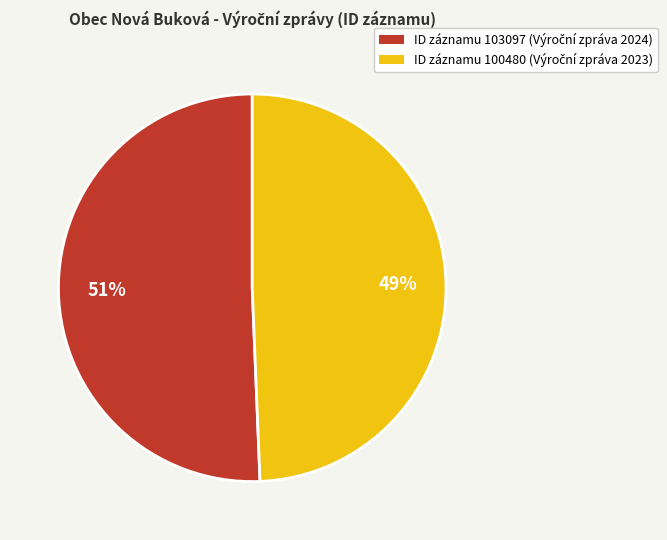

To the nearest percent, what is the average slice percentage?

50%